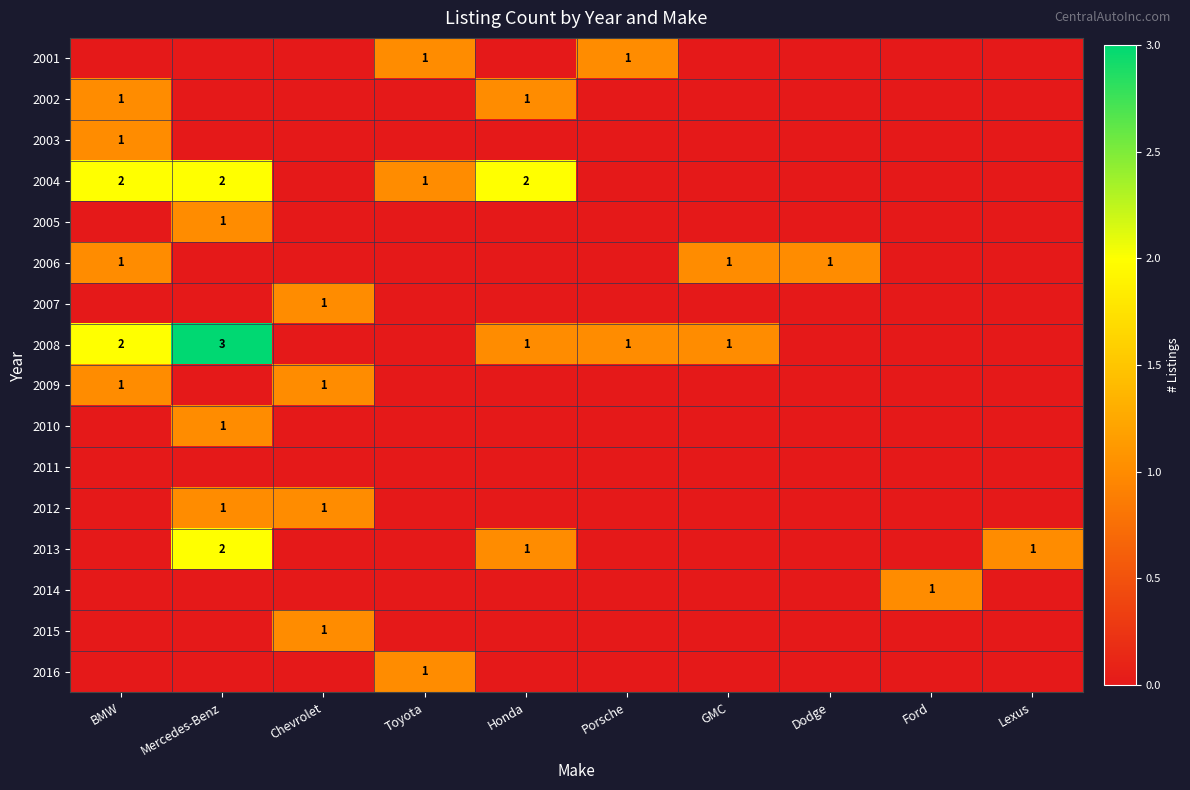

The 2005 series shows 1 at Mercedes-Benz. True or false?

True